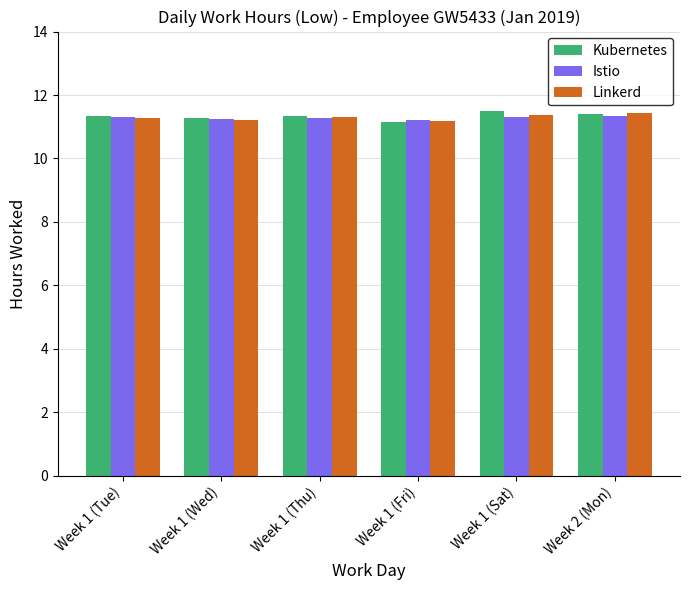

How many Linkerd values are between 11 and 12?

6